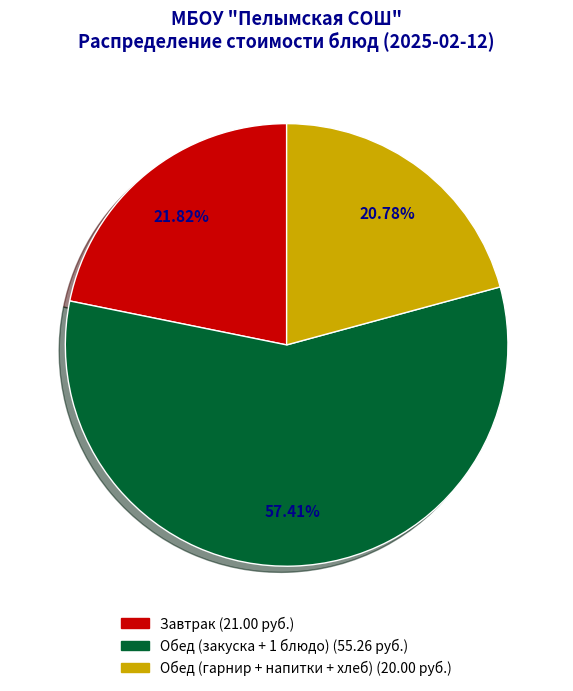

Is there any slice that represents more than half of the pie?

Yes